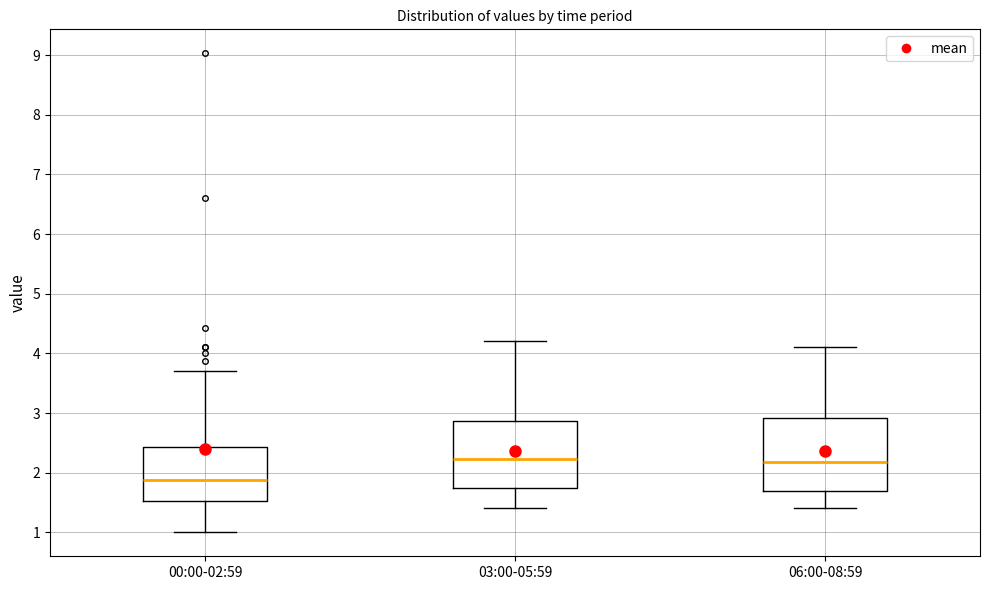

Reading left to right, transcribe this box plot: for each box, give where its median line is, the range the box spans, and where its two whiskers end, as read against the y-axis. The values are not printed on the chart, so give them approximately, as read against the axis.

00:00-02:59: median 1.9, box 1.5 to 2.4, whiskers 1.0 to 3.7
03:00-05:59: median 2.2, box 1.8 to 2.9, whiskers 1.4 to 4.2
06:00-08:59: median 2.2, box 1.7 to 2.9, whiskers 1.4 to 4.1